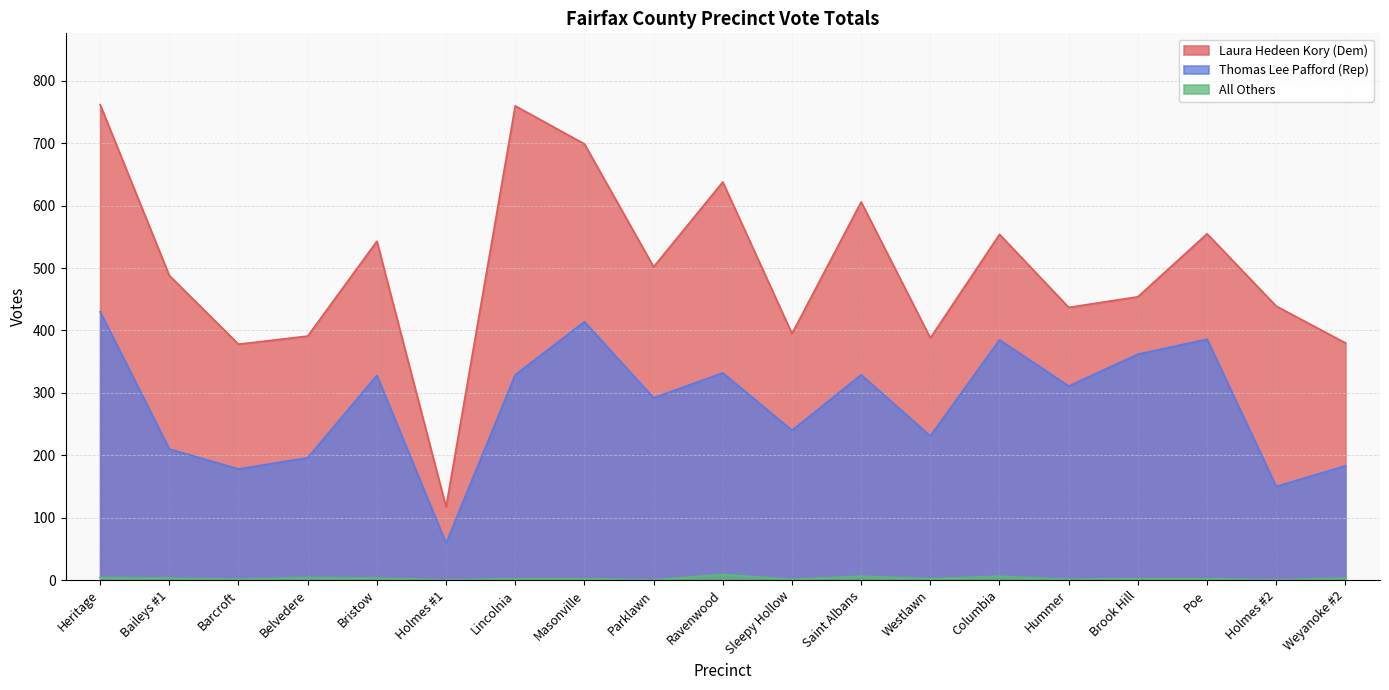

What position from the left is Sleepy Hollow?

11